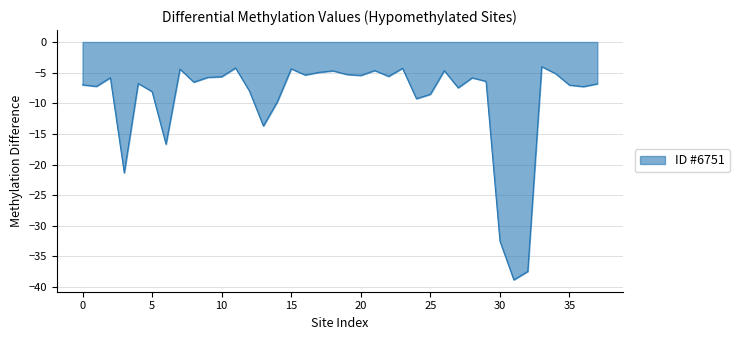

What is the difference between the maximum and minimum values?

34.8